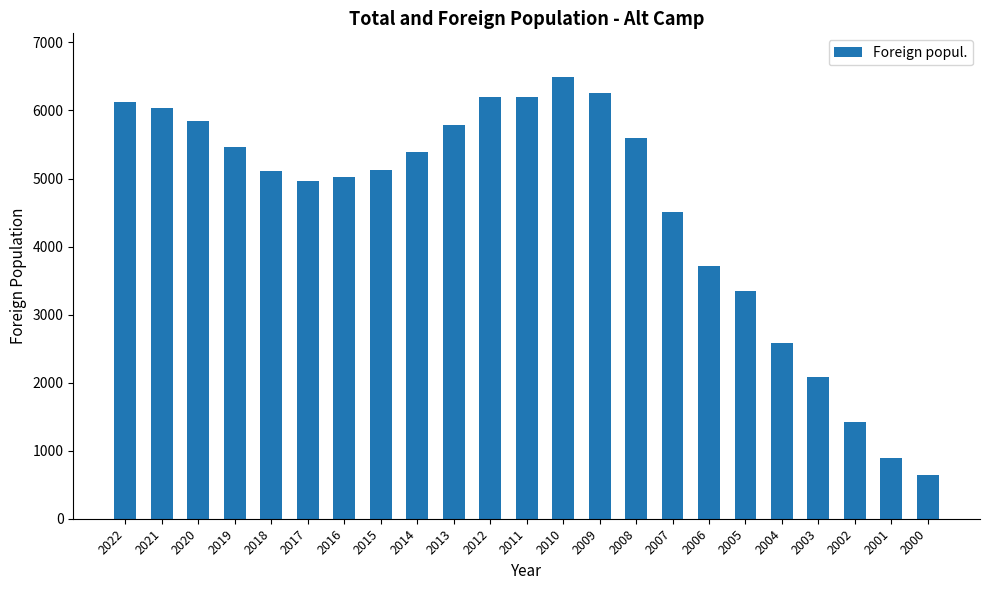

What is the change in value from 2018 to 2015?

+8